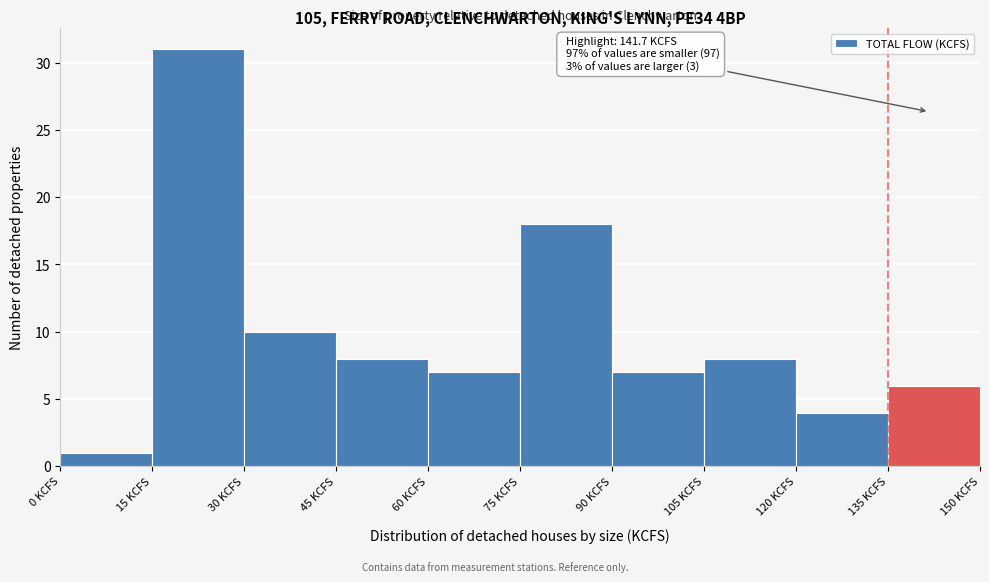

Which range on the x-axis has the tallest bar?

15 to 30